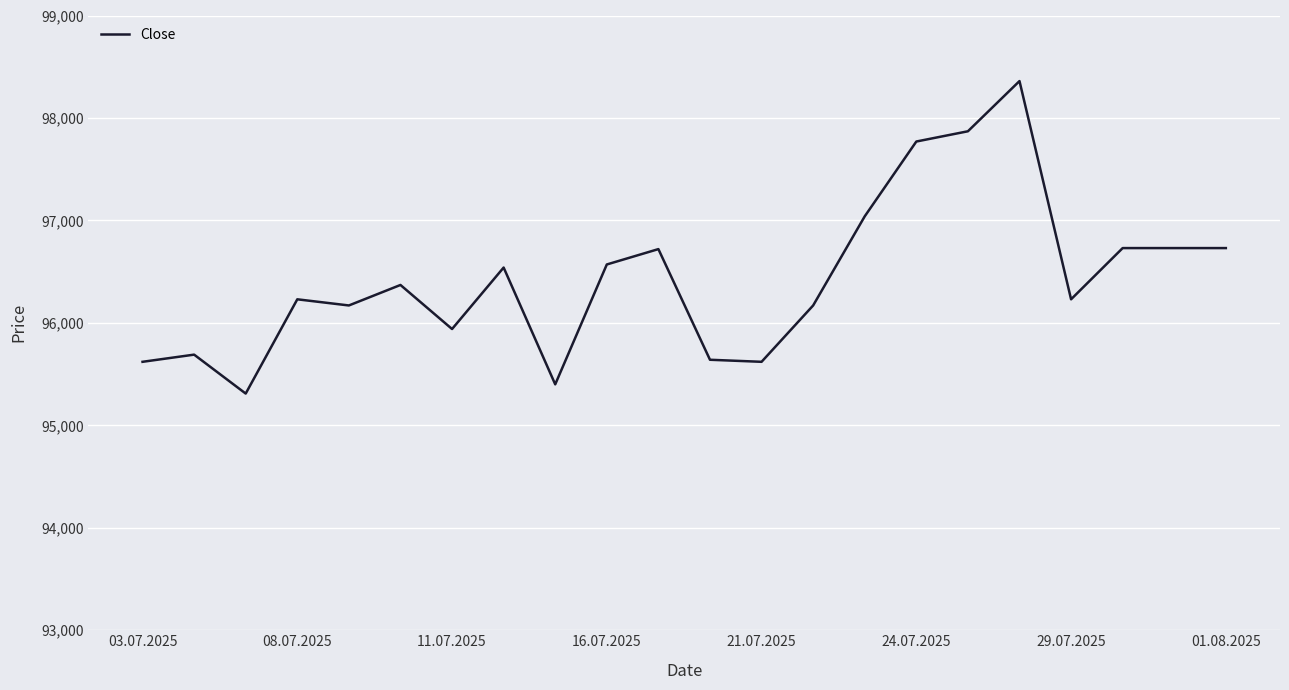

What is the smallest value displayed?

95310